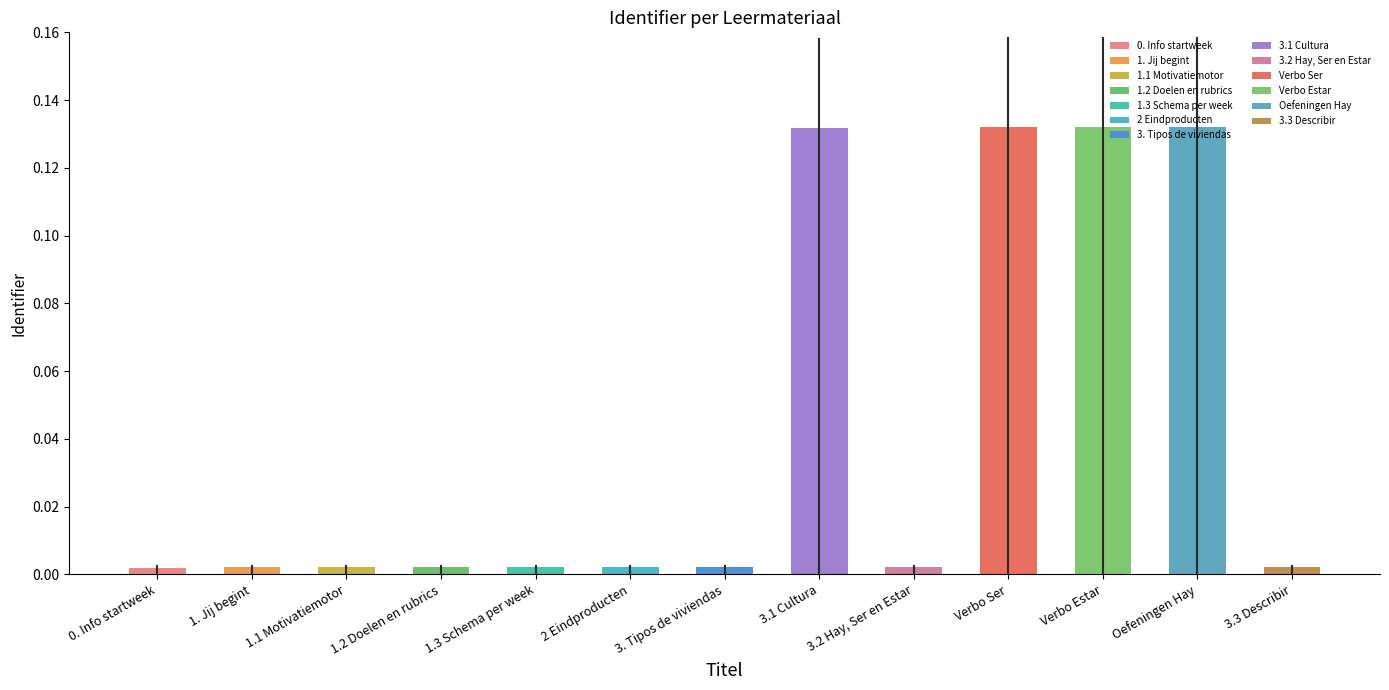

List the labels in order of value, largest first.

Oefeningen Hay, Verbo Estar, Verbo Ser, 3.1 Cultura, 3.3 Describir, 3.2 Hay, Ser en Estar, 3. Tipos de viviendas, 2 Eindproducten, 1.3 Schema per week, 1.2 Doelen en rubrics, 1.1 Motivatiemotor, 1. Jij begint, 0. Info startweek